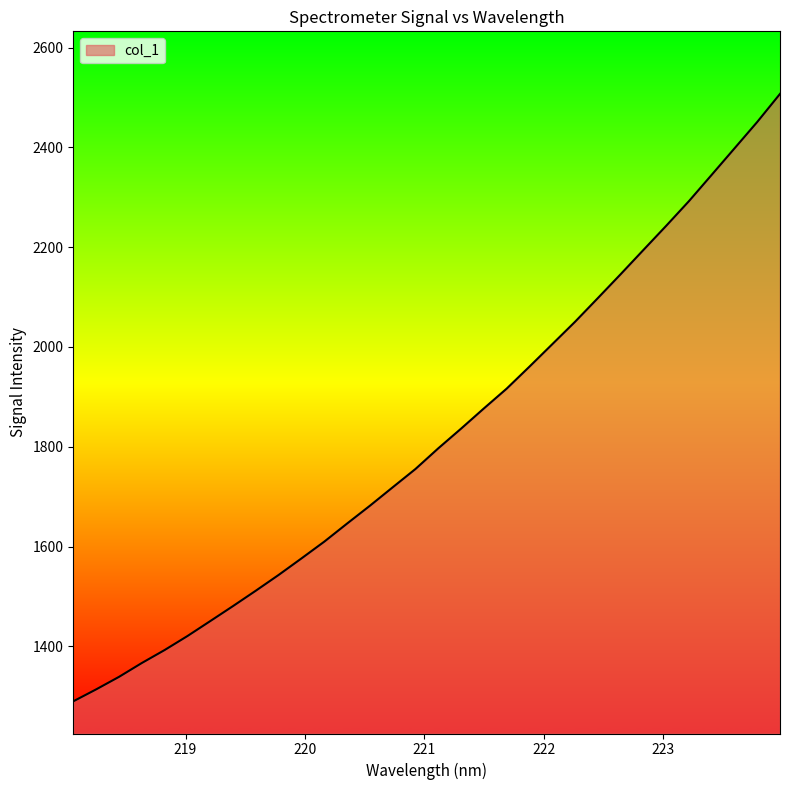

What is the smallest value displayed?

1289.8